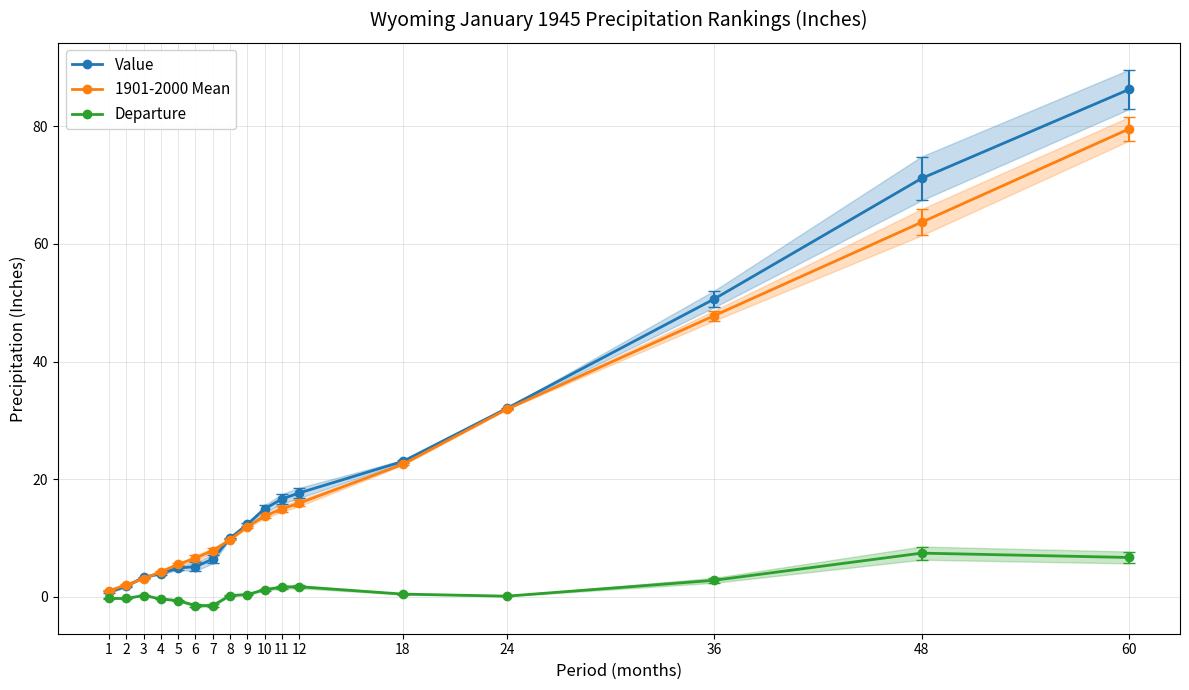

Which label corresponds to the largest value in the chart?

60